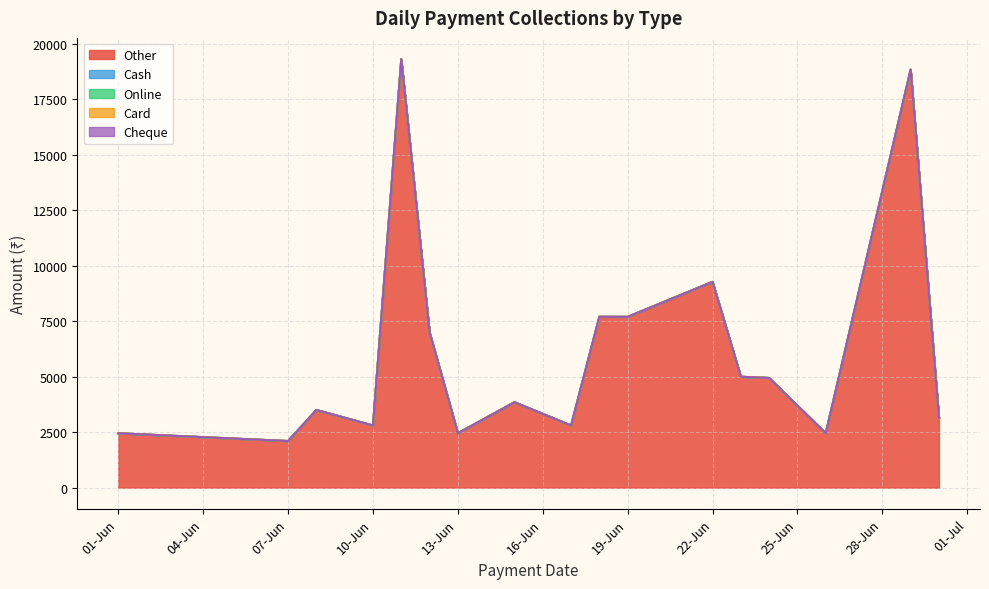

What is the minimum value for Other?

2100